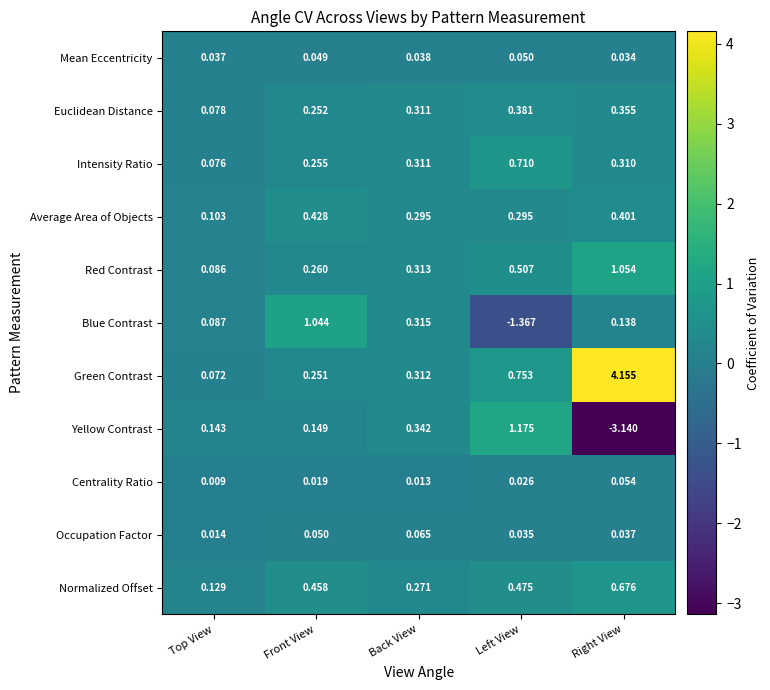

At which category is the sum across all series the highest?

Right View